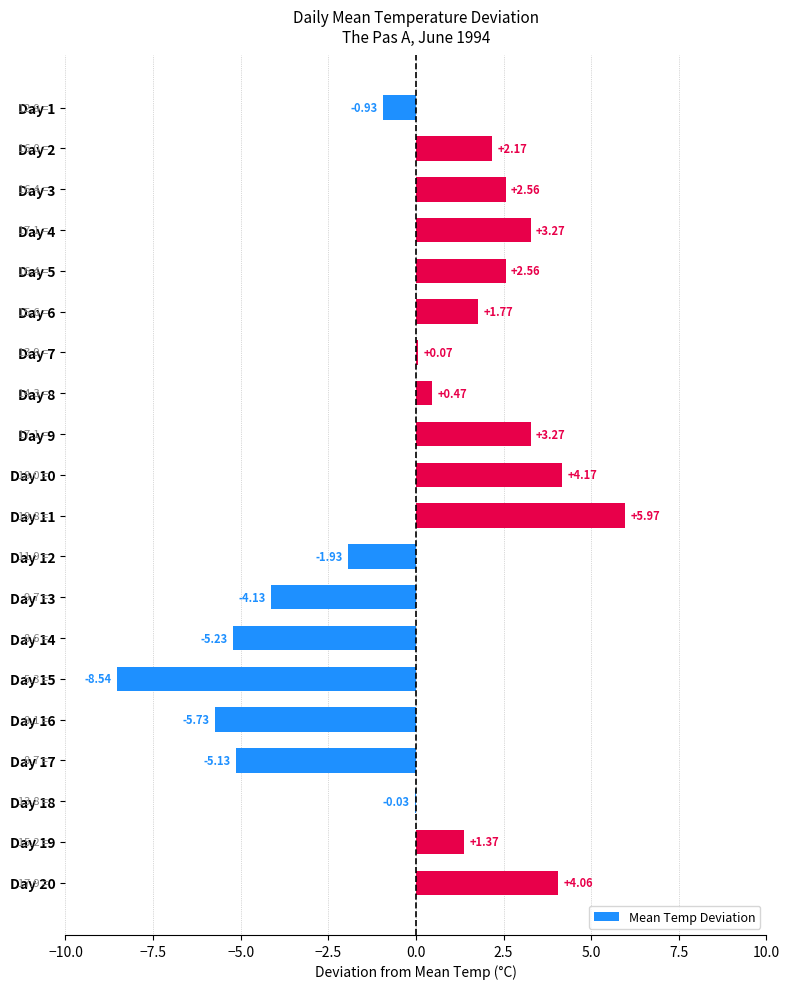

What is the change in value from Day 7 to Day 20?

+4.0